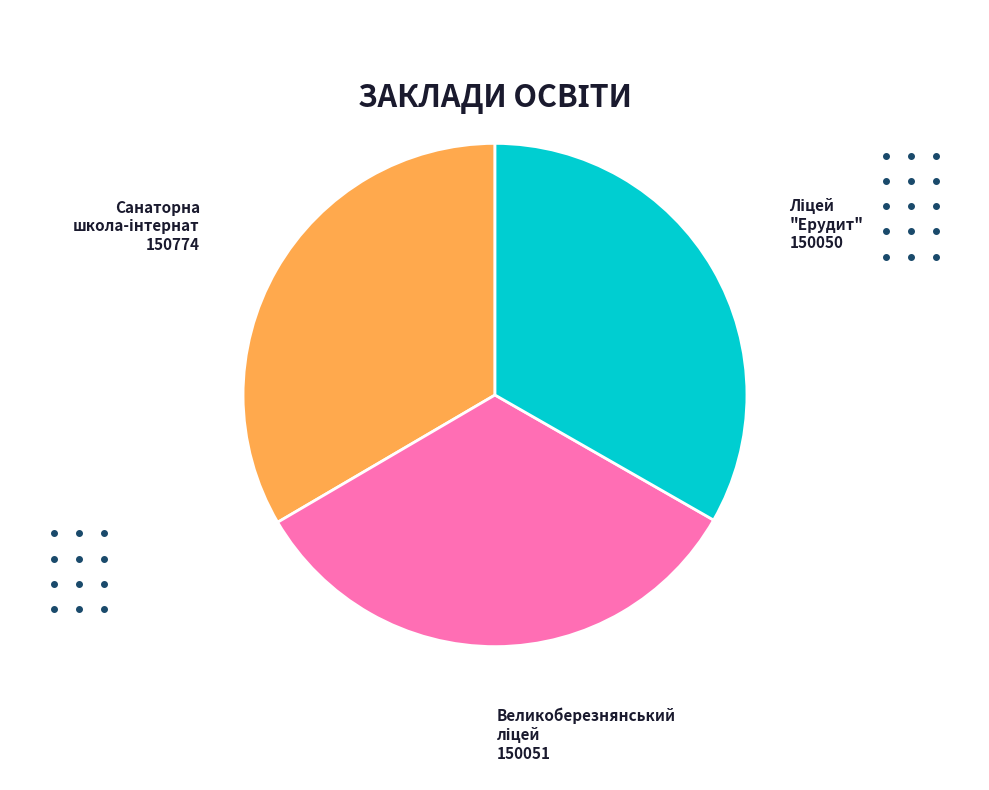

Is there any slice that represents more than half of the pie?

No